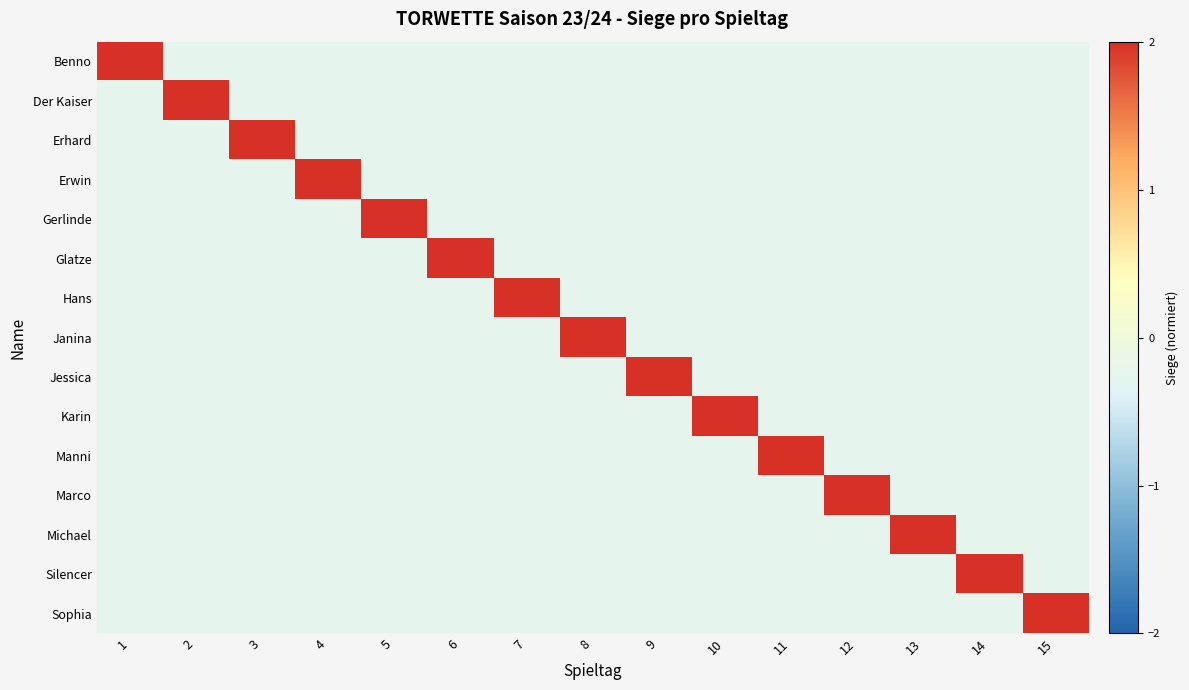

At which category is the sum across all series the highest?

4